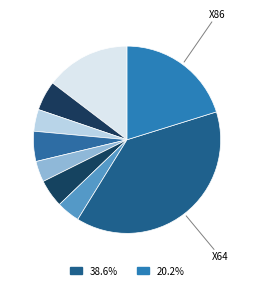

How many segments does this pie chart have?

9